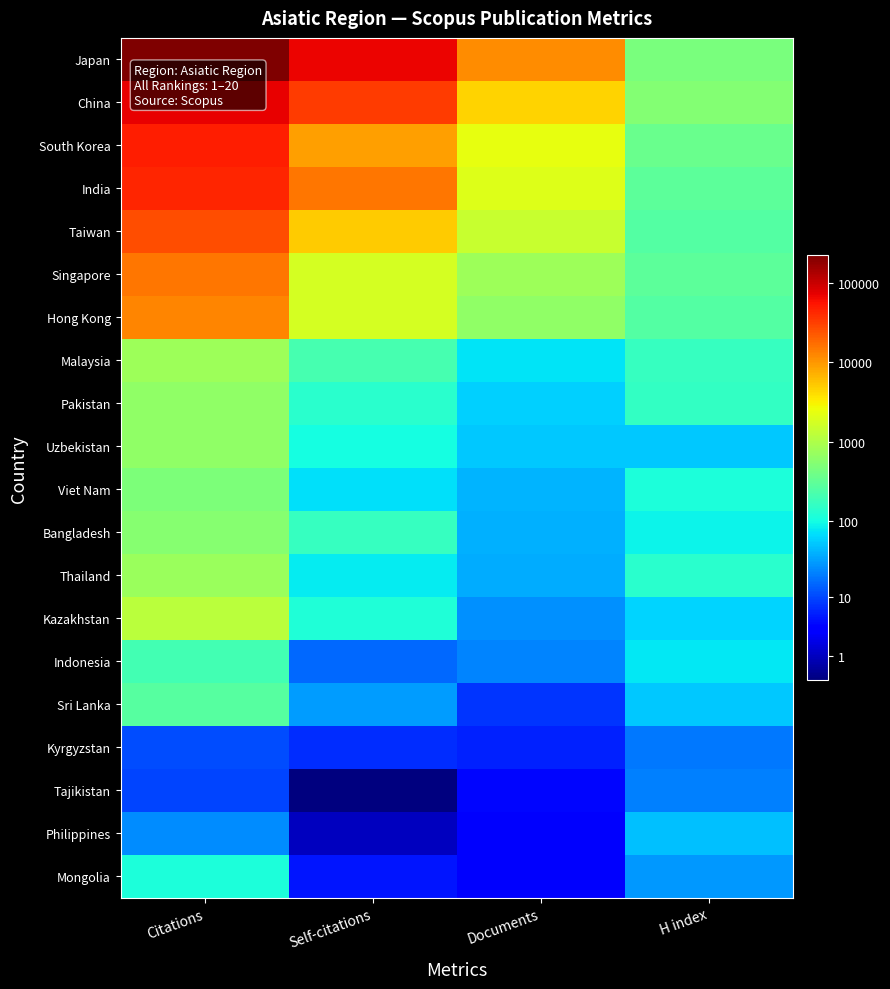

Which label corresponds to the largest value in the chart?

Citations